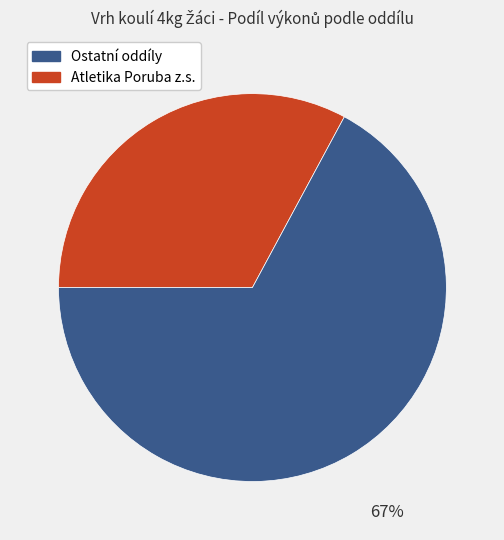

How many slices are in this pie chart?

2